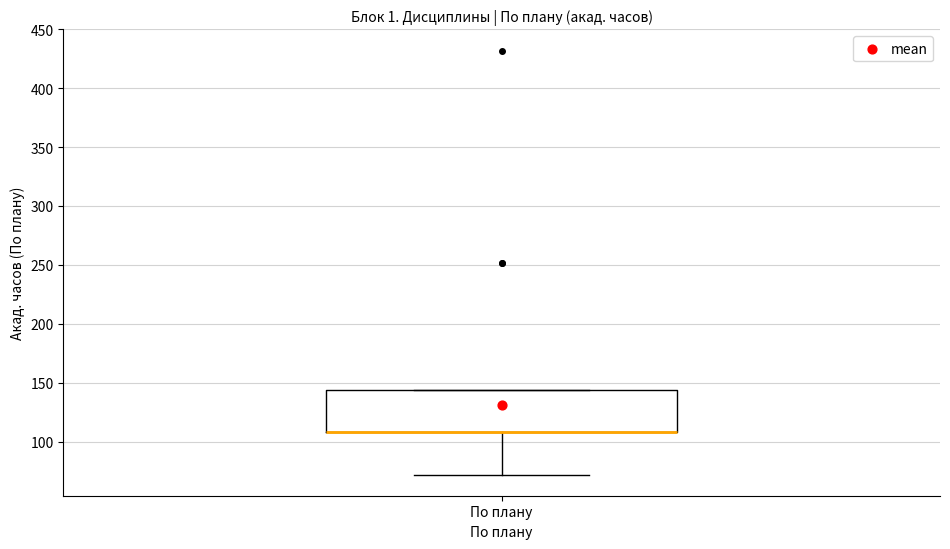

Where is the lower edge of the box for По плану on the y-axis? The values are not printed on the chart, so give them approximately, as read against the axis.

110